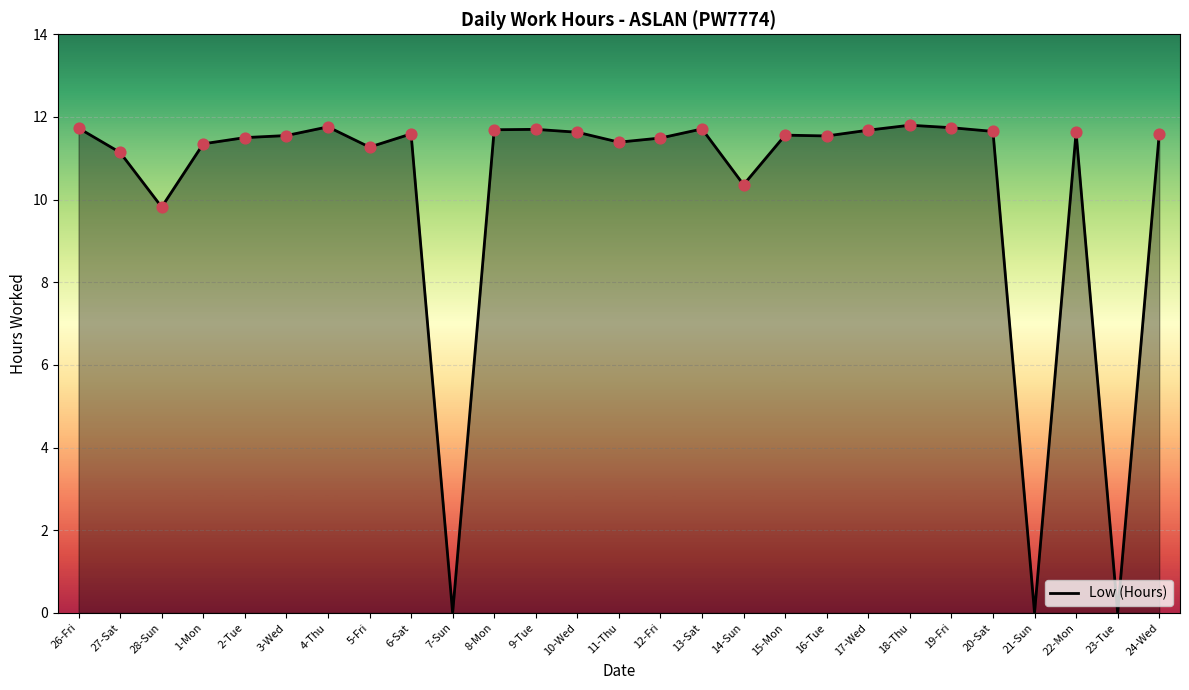

Approximately how many times larger is the value at 26-Fri compared to 3-Wed?

1.0